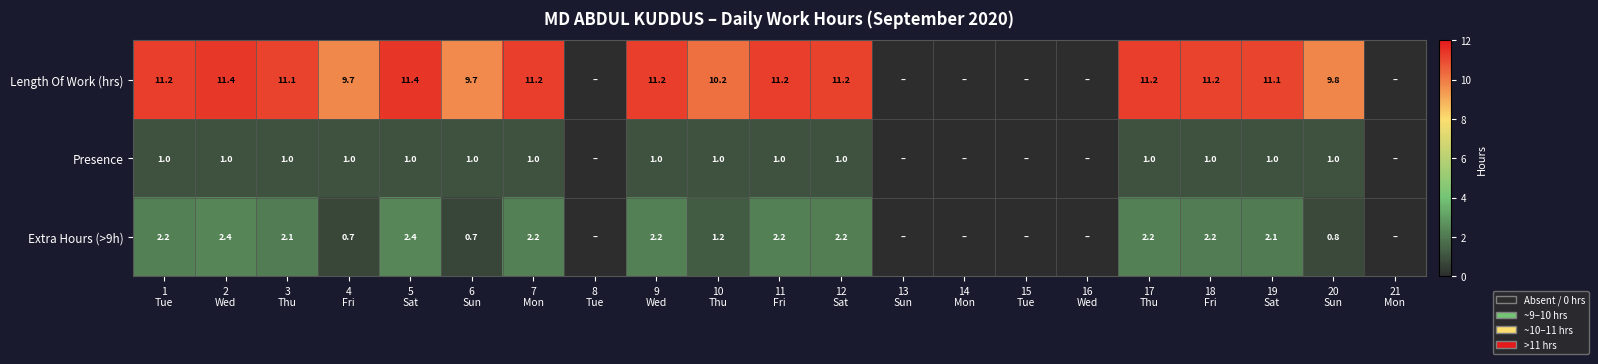

At which label is Extra Hours (>9h) closest to 1?

10 Thu